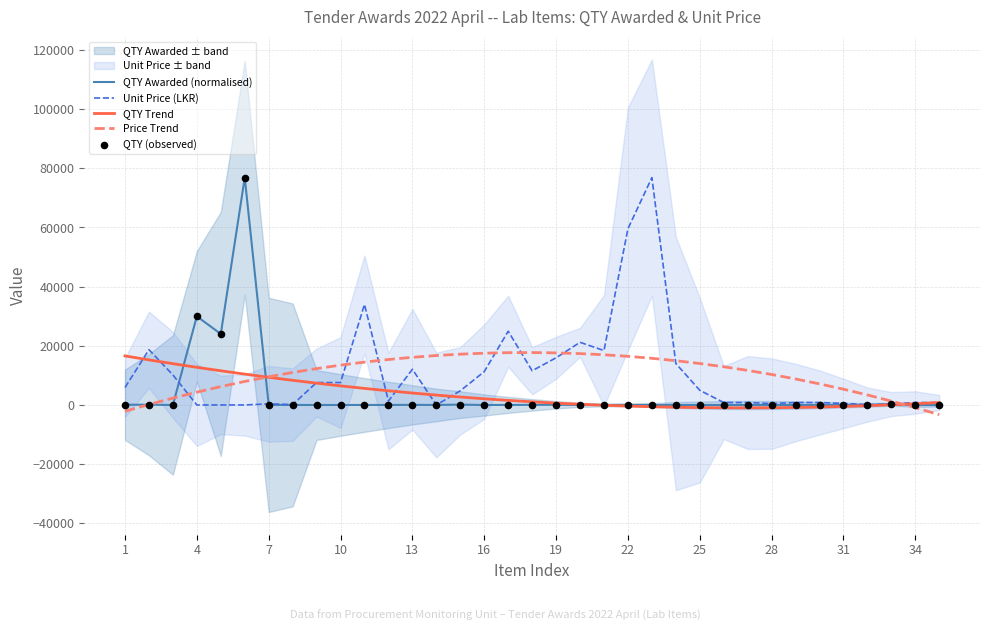

What is the highest value of the Price Trend series?

17716.7